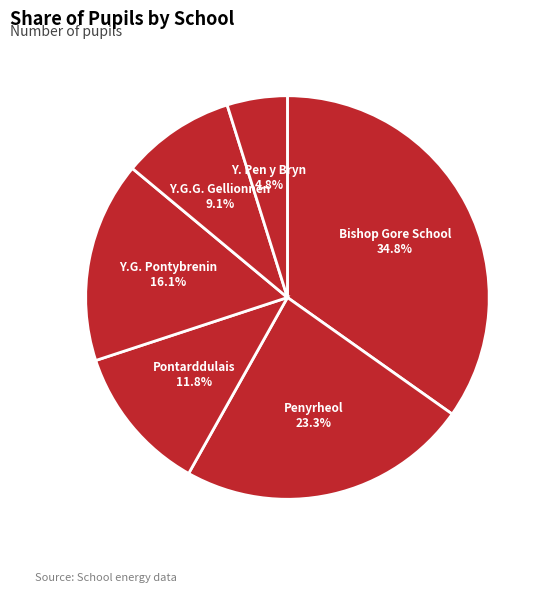

Rank the categories by value from highest to lowest.

Bishop Gore School, Penyrheol Comprehensive, Ysgol Gymraeg Pontybrenin, Pontarddulais Primary School, Ysgol Gynradd Gymraeg Gellionnen, Ysgol Pen y Bryn